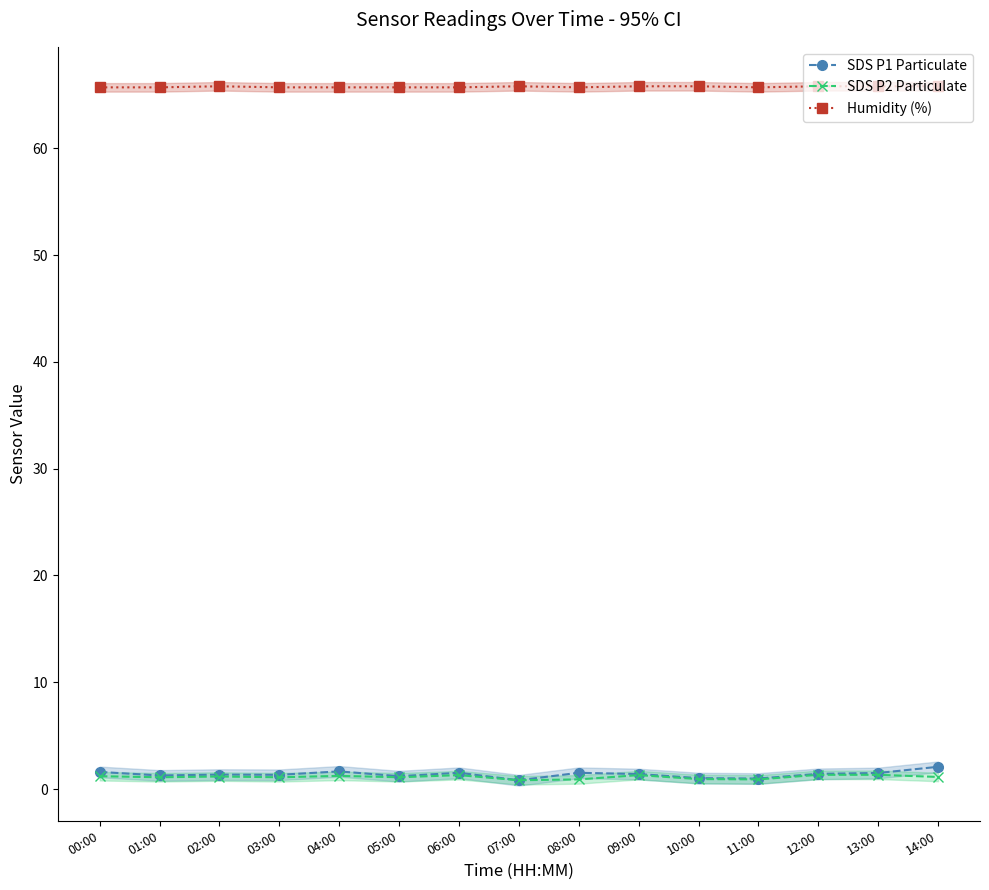

True or false: SDS P2 Particulate and SDS P1 Particulate intersect in this chart.

False